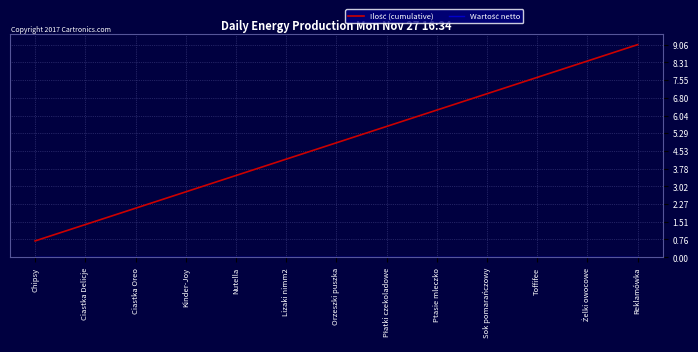

What is the spread (max minus min) of values at Ciastka Delicje?

1.4